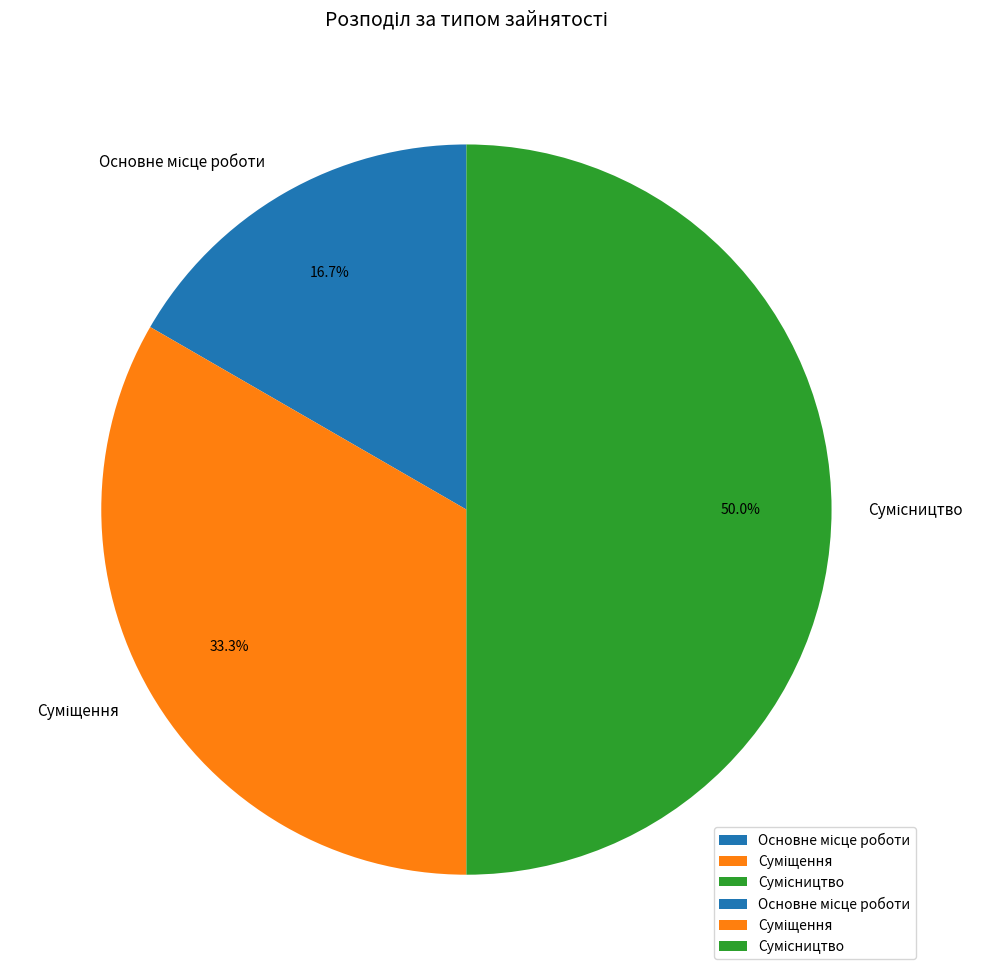

To the nearest percent, what portion does Основне місце роботи represent?

17%